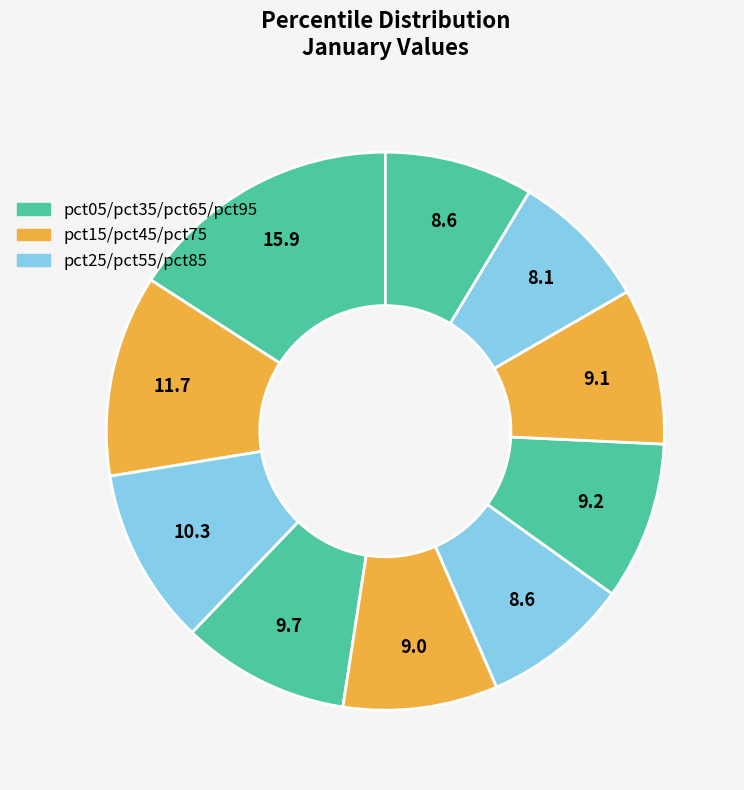

Count the number of slices in the pie.

10